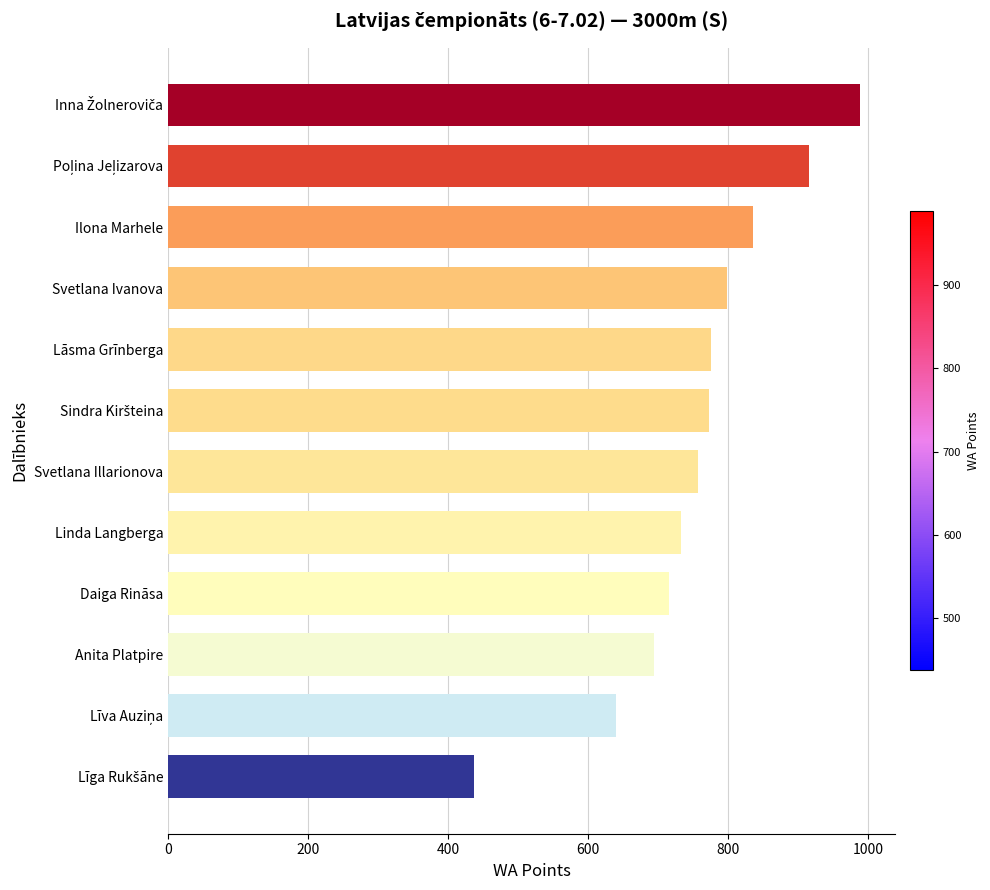

What is the greatest value displayed?

989